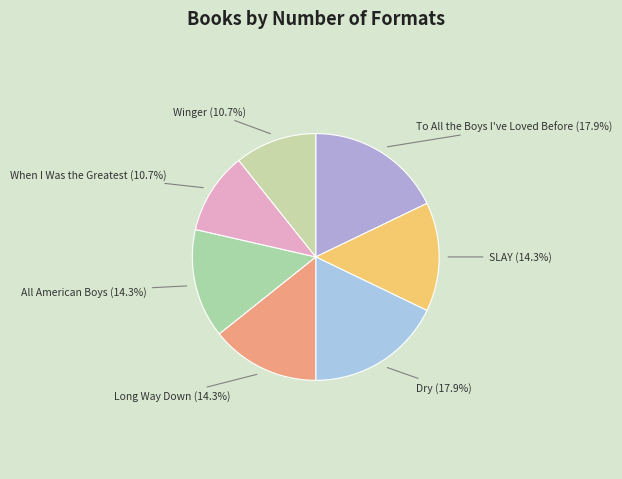

How many segments does this pie chart have?

7